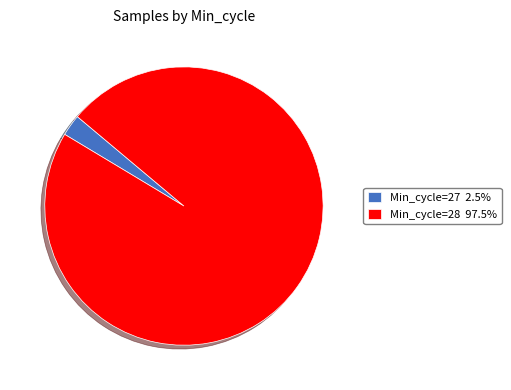

What is the ratio of the value at Min_cycle=28 97.5% to the value at Min_cycle=27 2.5%?

39.0